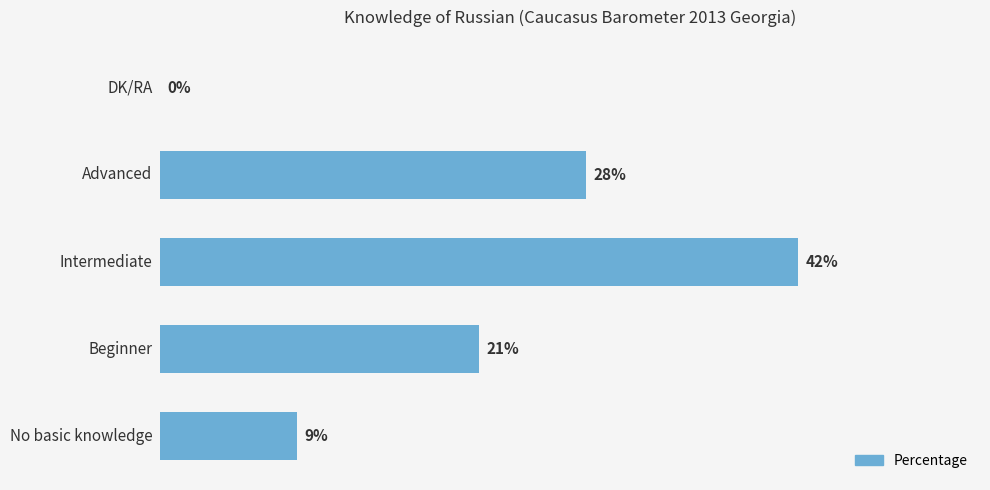

How many data points does each series have?

5